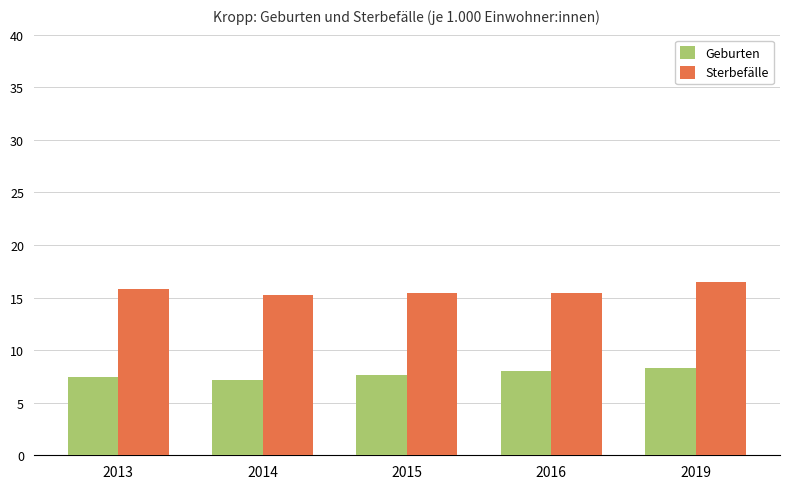

How many groups of bars are there?

5